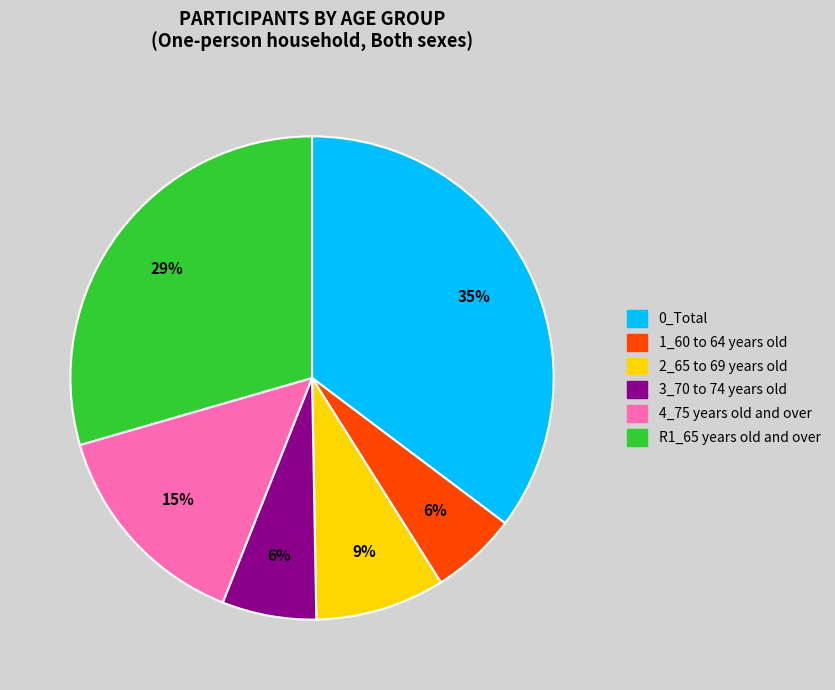

Approximately how many times larger is the value at 2_65 to 69 years old compared to 1_60 to 64 years old?

1.5